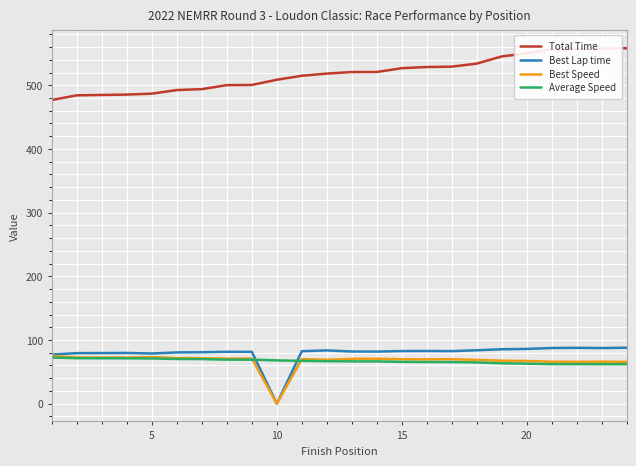

Does the chart have visible grid lines?

Yes